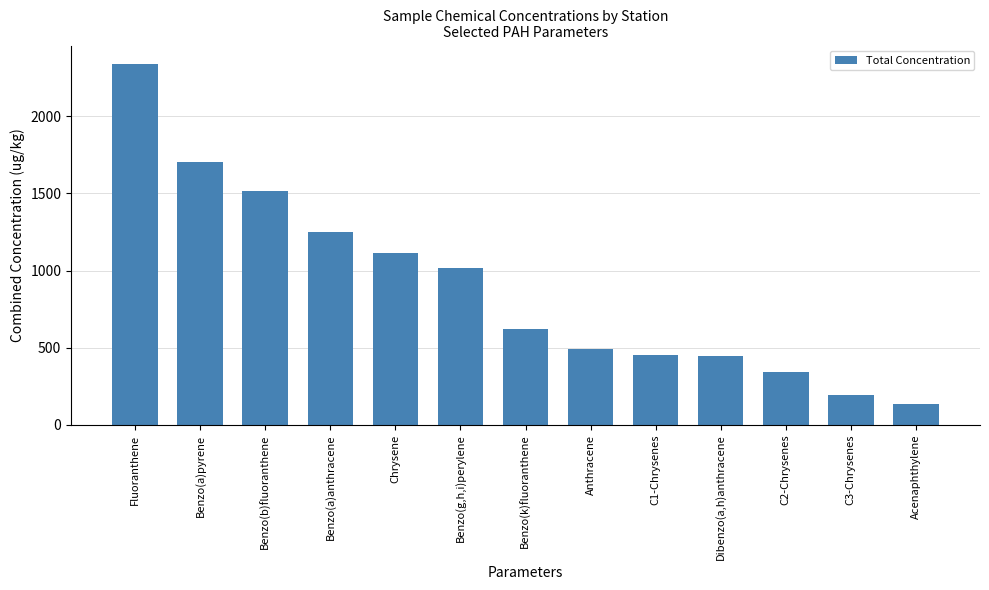

Is it true that the value at Fluoranthene is 2340.8?

True